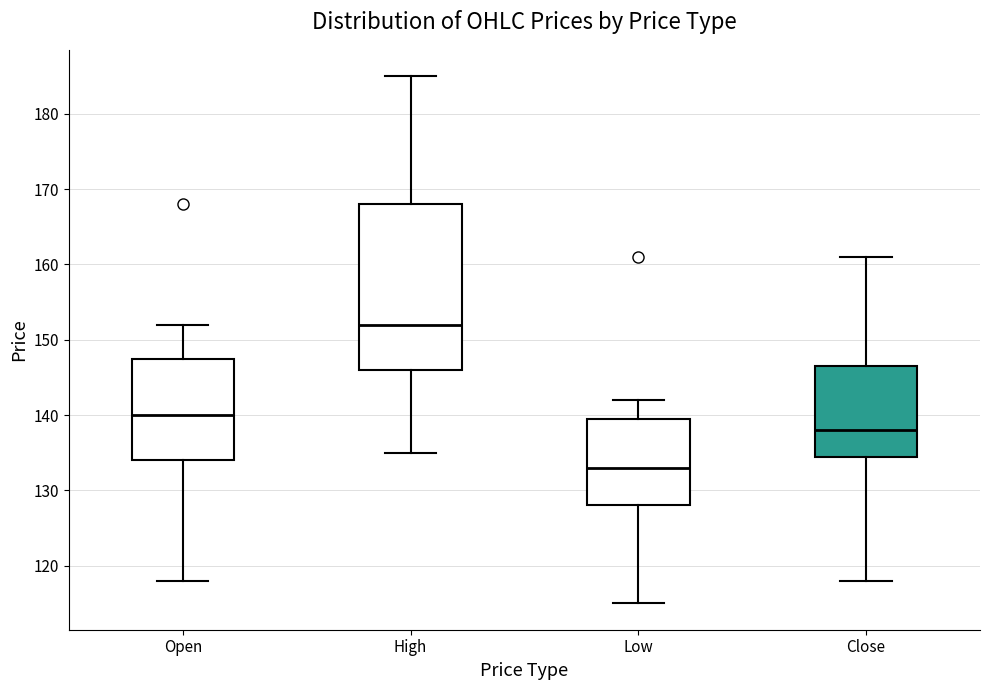

Comparing the boxes themselves (not the whiskers), which one is the tallest?

High